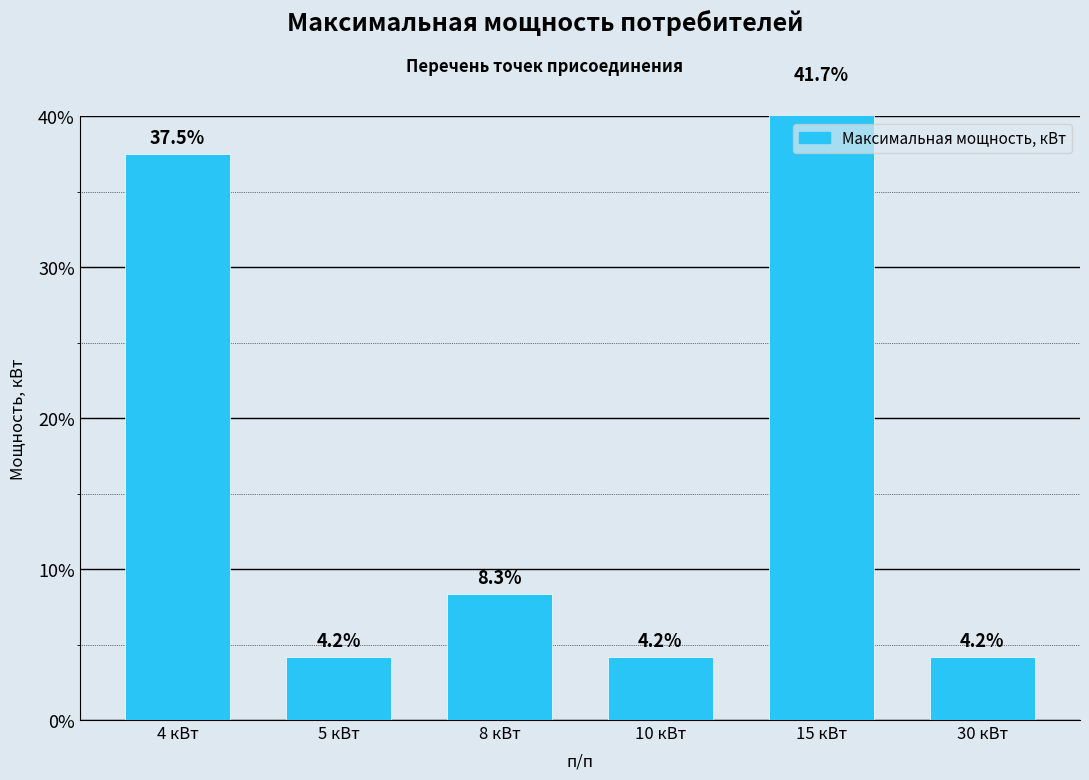

Reading right to left, list all the values displayed in this chart.

4.2	41.7	4.2	8.3	4.2	37.5